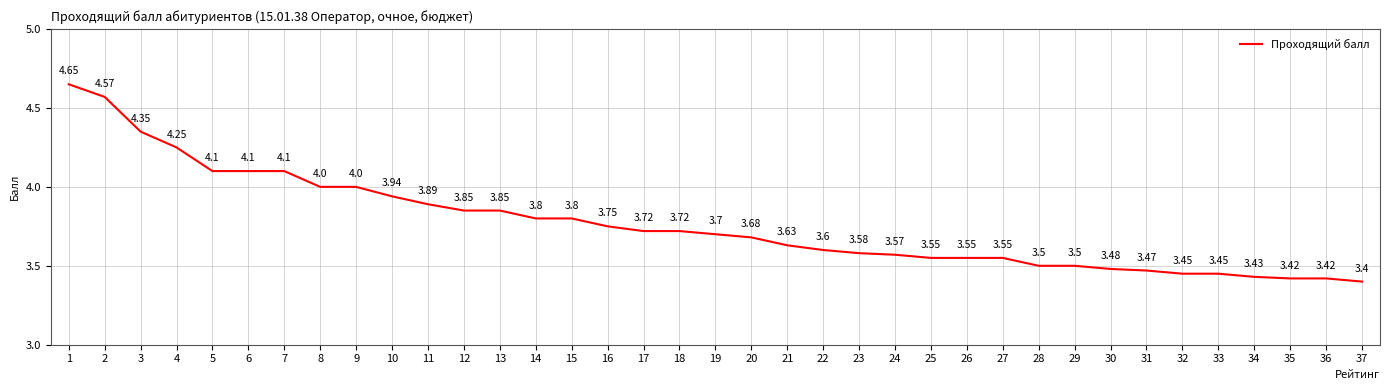

What is the sum of the values at 23 and 15?

7.4